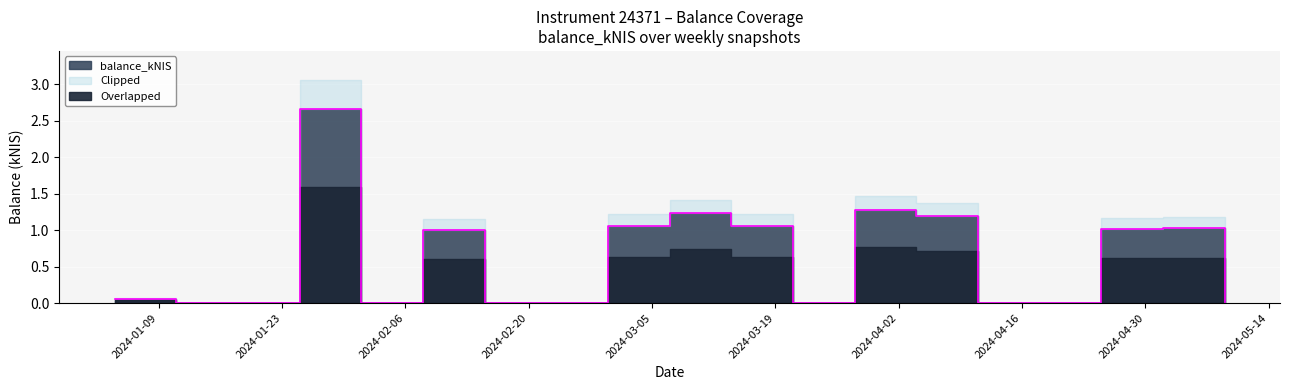

What is the sum of the values at 2024-01-11 and 2024-01-04?

0.1